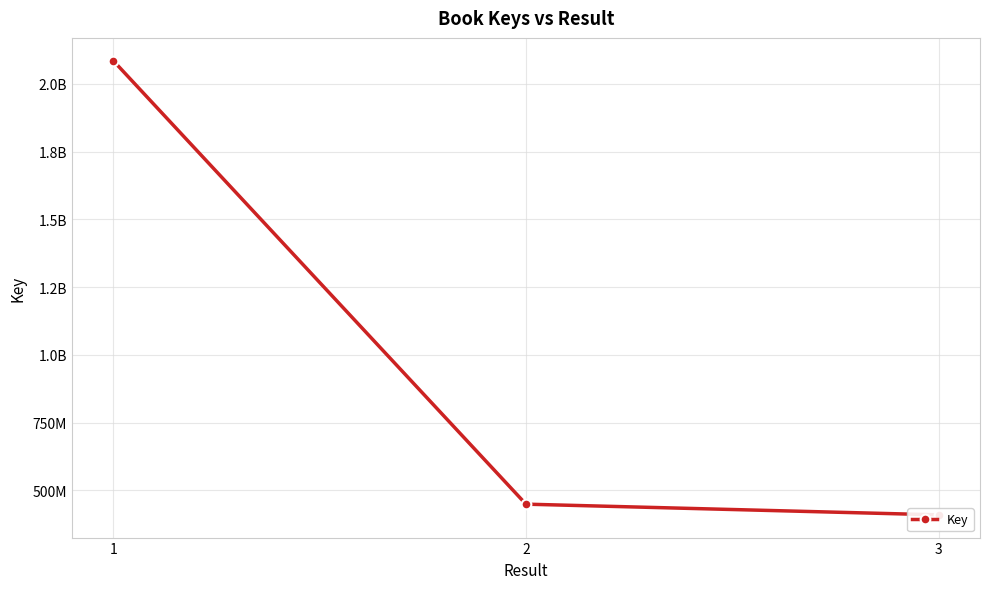

What is the change in value from 1 to 2?

-1636384565